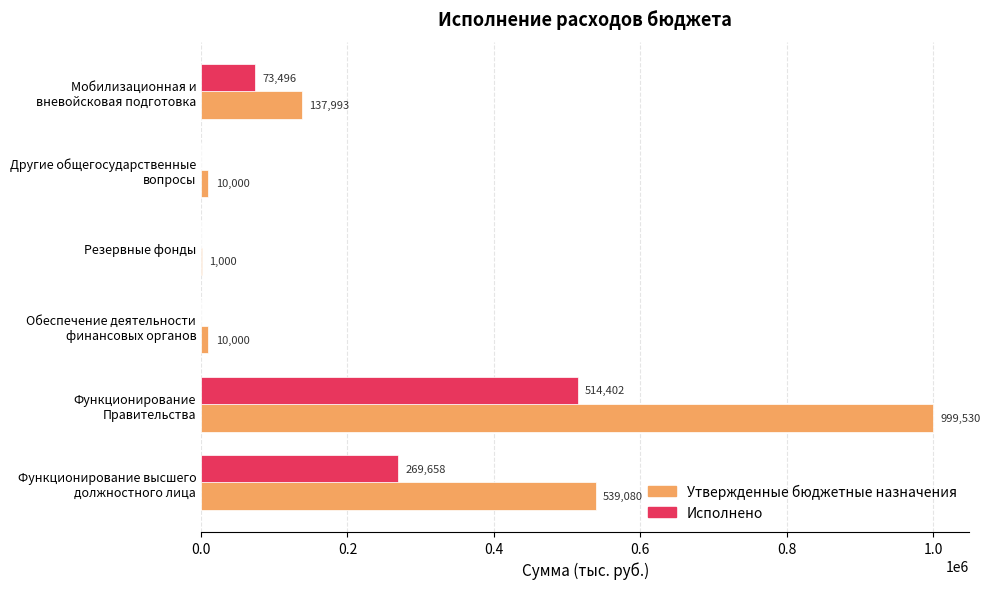

What is the sum of all Исполнено values?

857556.0